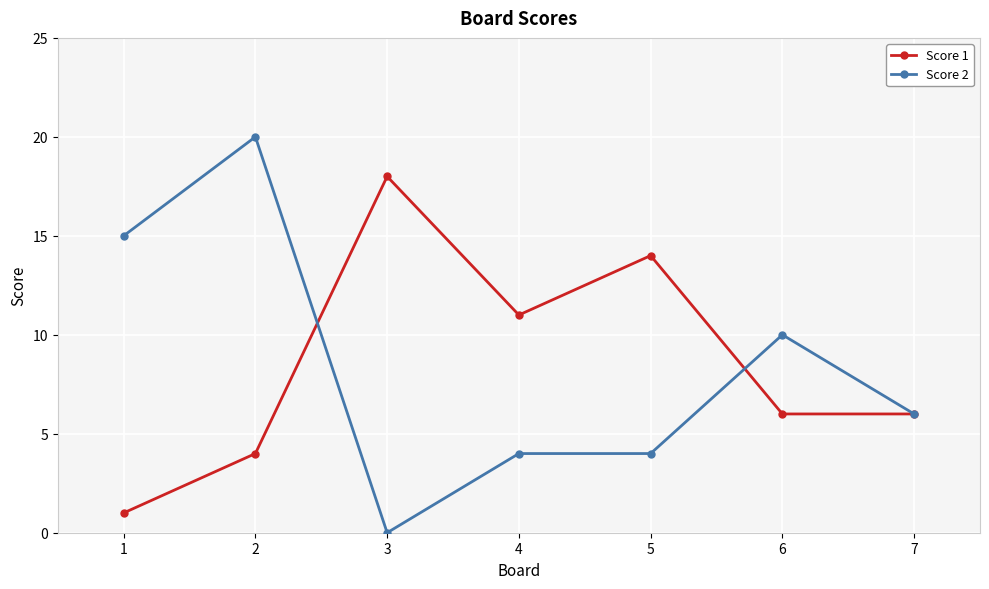

What is the value of the Score 2 point at the 6th from the left?

10